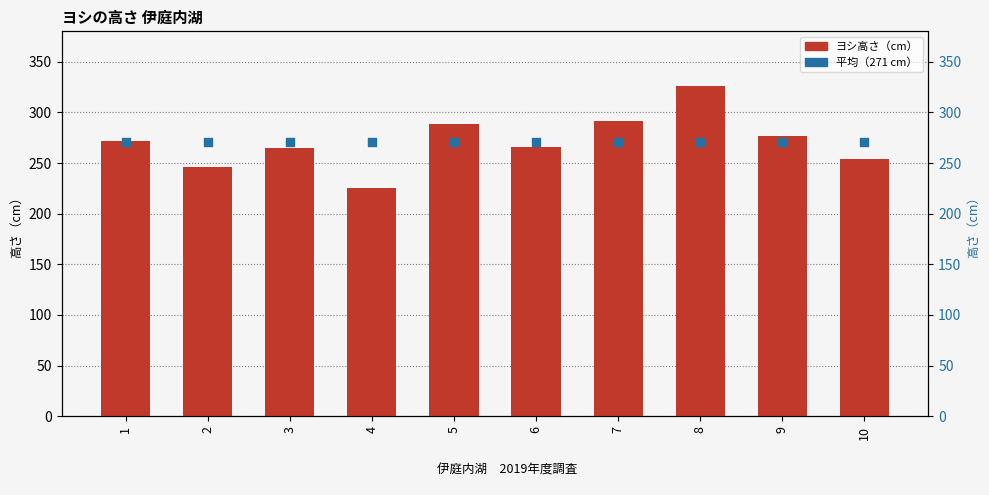

What are all the series names shown in the legend?

ヨシ高さ（cm）, 平均（271 cm）